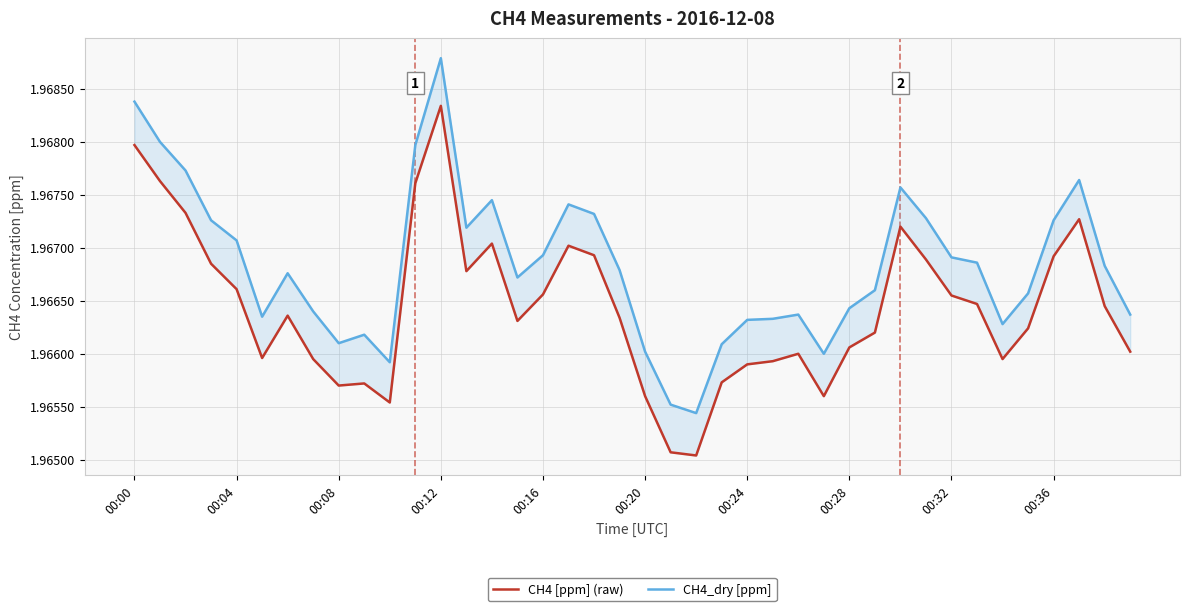

What is the sum of all CH4 [ppm] (raw) values?

78.7